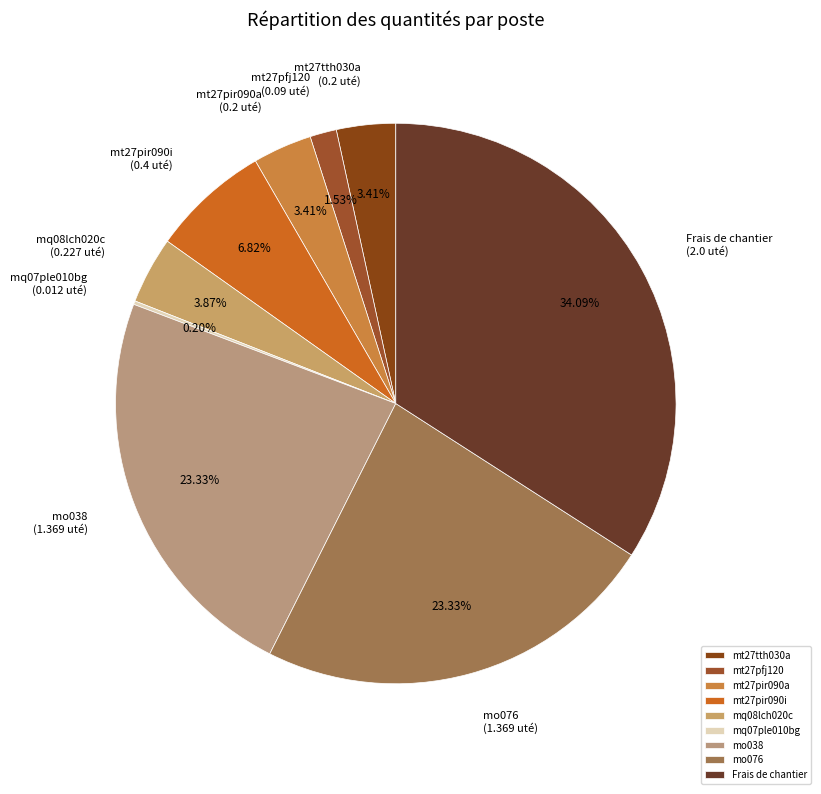

What portion of the pie excludes Frais de chantier?

65.9%